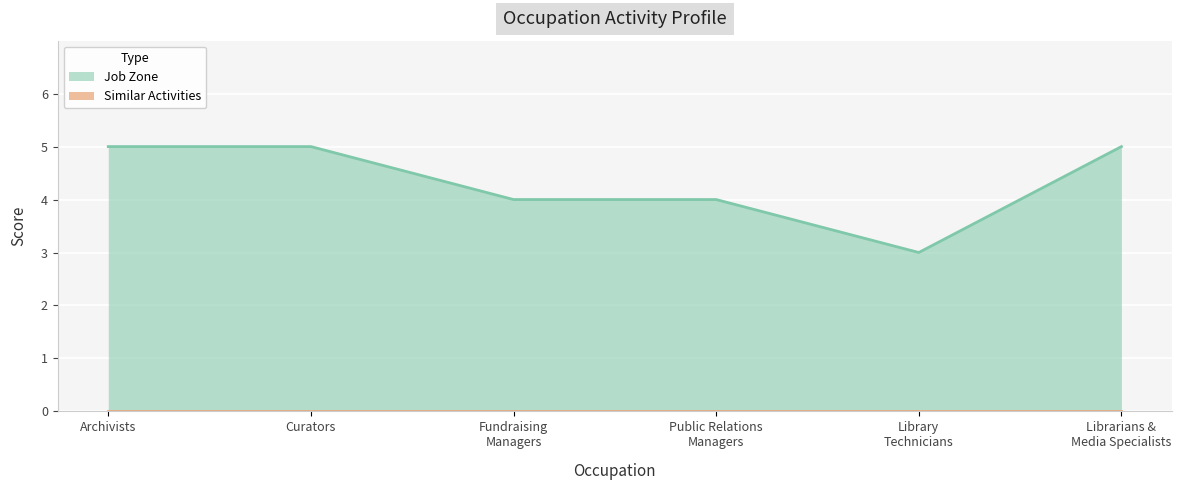

Which series has the widest spread of values?

Job Zone